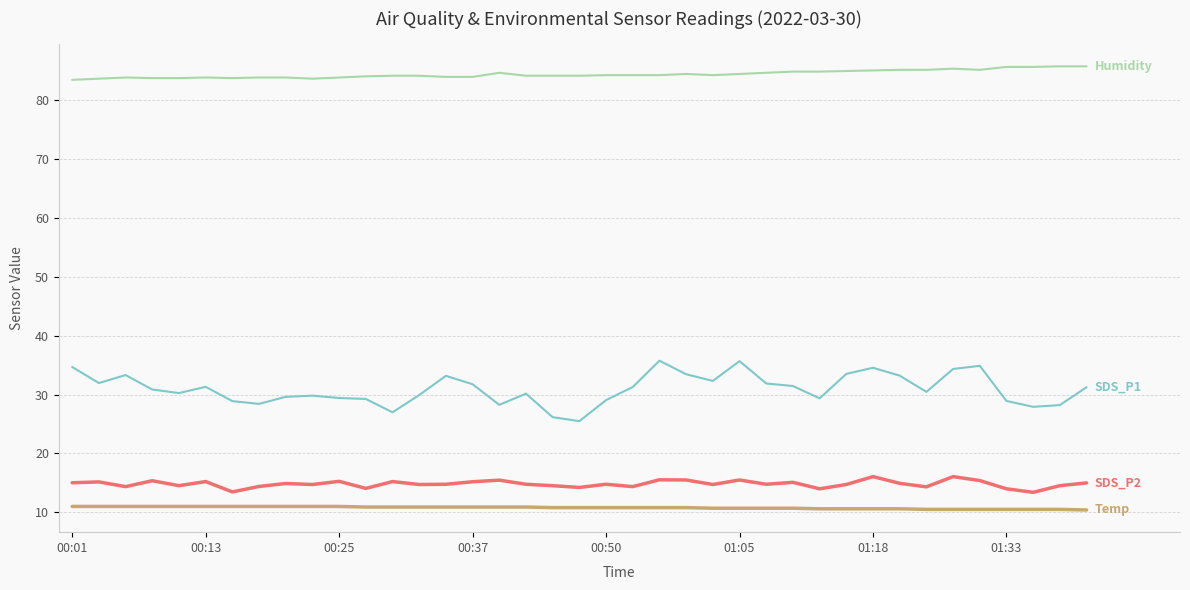

Does the chart display data point markers on the line(s)?

No